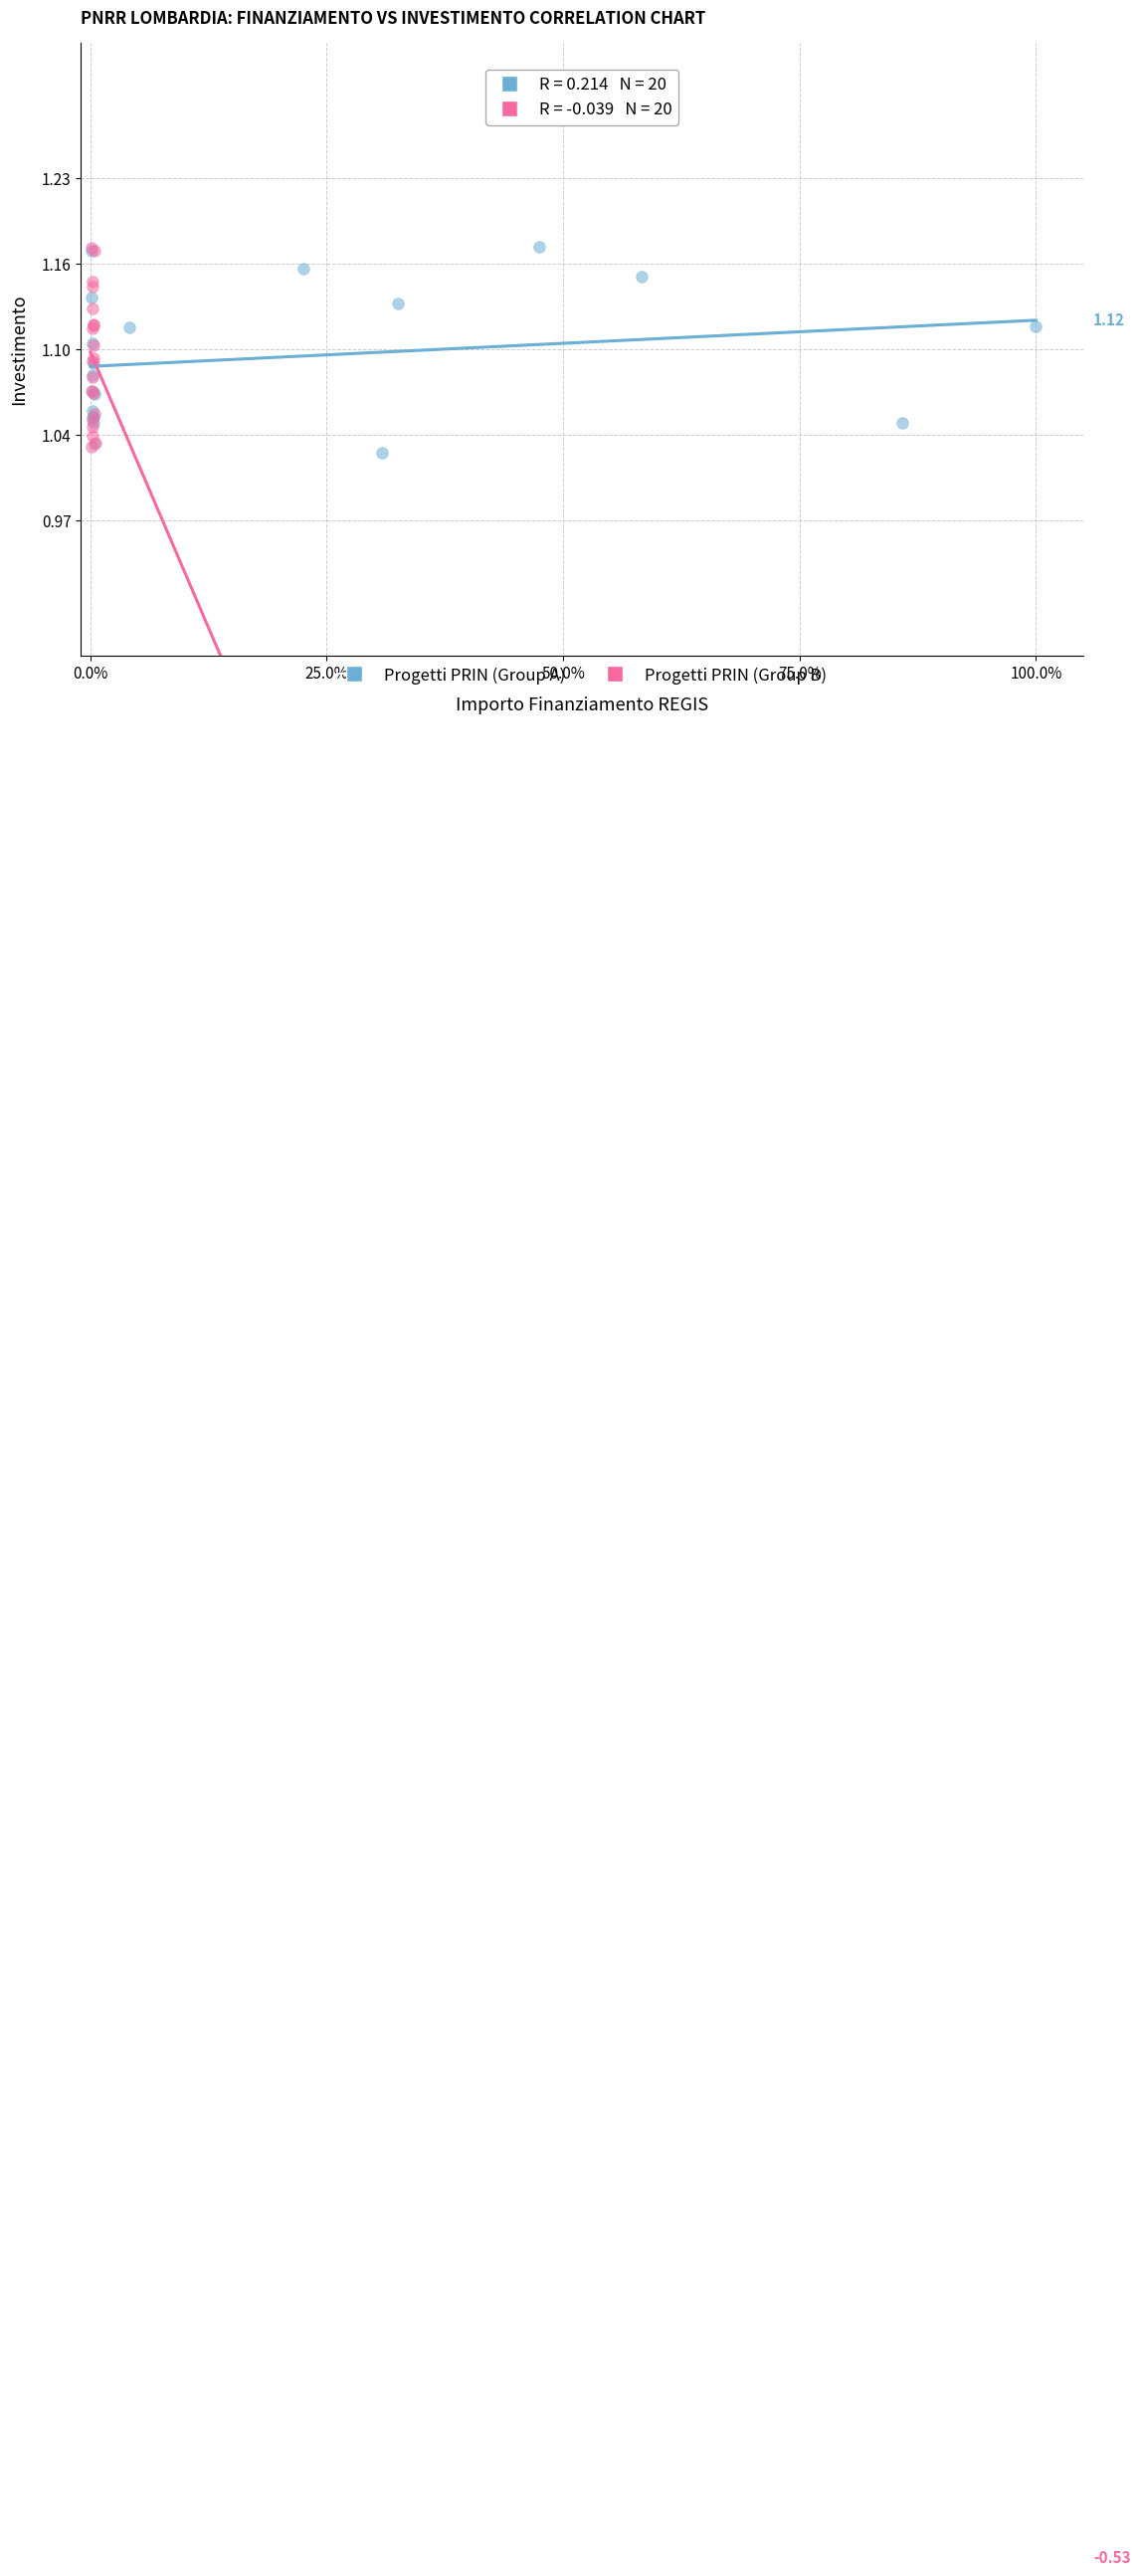

What are all the series names shown in the legend?

Progetti PRIN (Group A), Progetti PRIN (Group B)